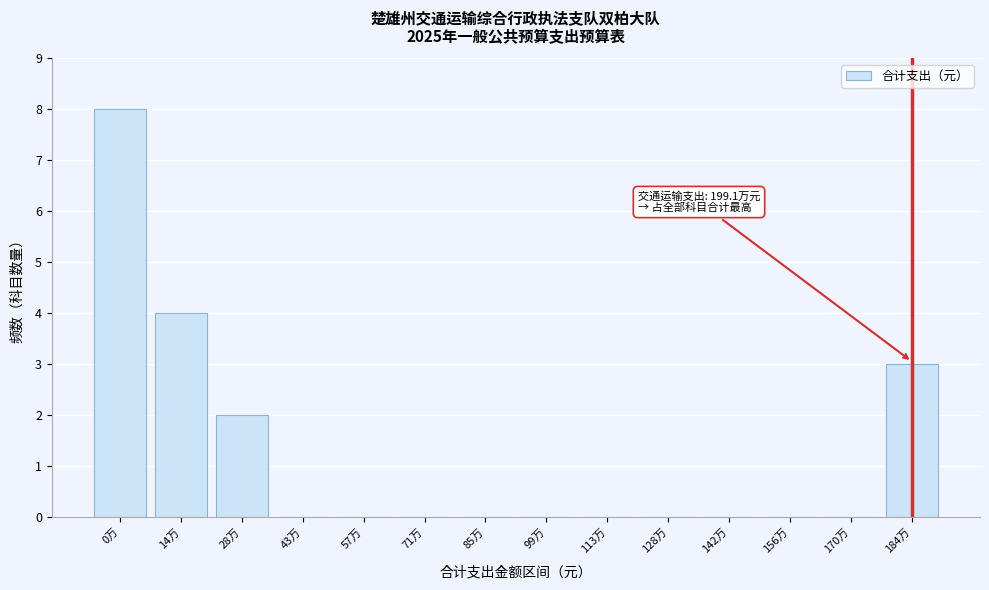

Reading right to left, extract all data points from this chart.

184万=3	170万=0	156万=0	142万=0	128万=0	113万=0	99万=0	85万=0	71万=0	57万=0	43万=0	28万=2	14万=4	0万=8